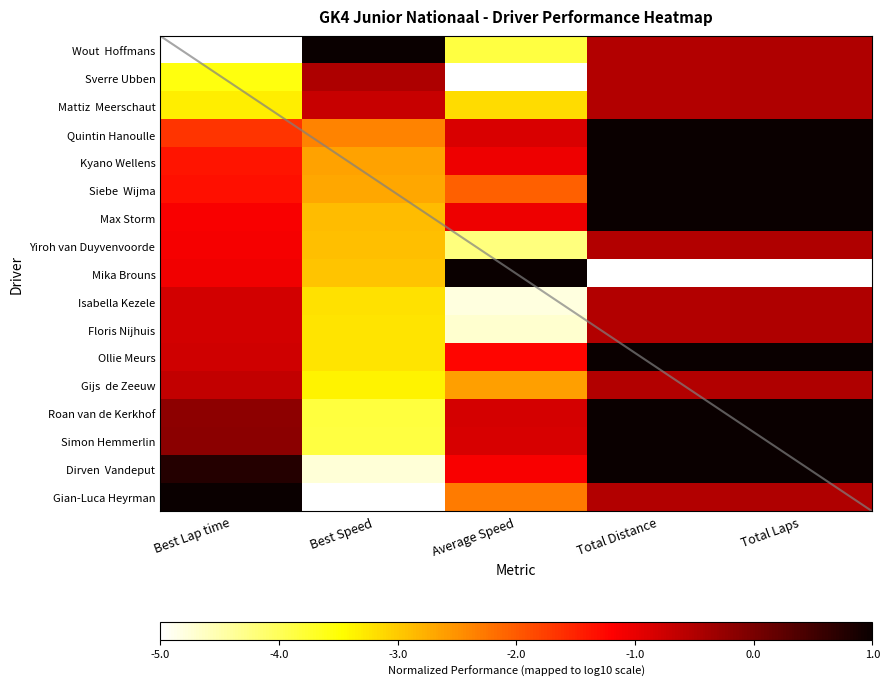

At how many categories does at least one series exceed 0?

5